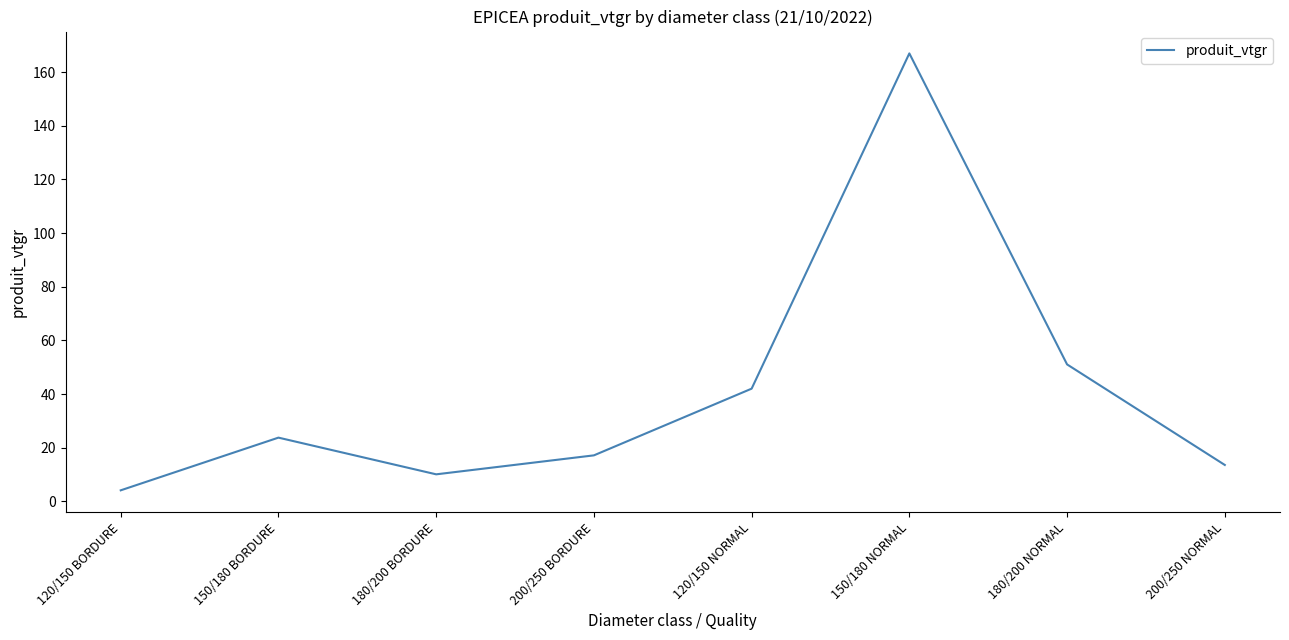

List the labels in order of value, largest first.

150/180 NORMAL, 180/200 NORMAL, 120/150 NORMAL, 150/180 BORDURE, 200/250 BORDURE, 200/250 NORMAL, 180/200 BORDURE, 120/150 BORDURE